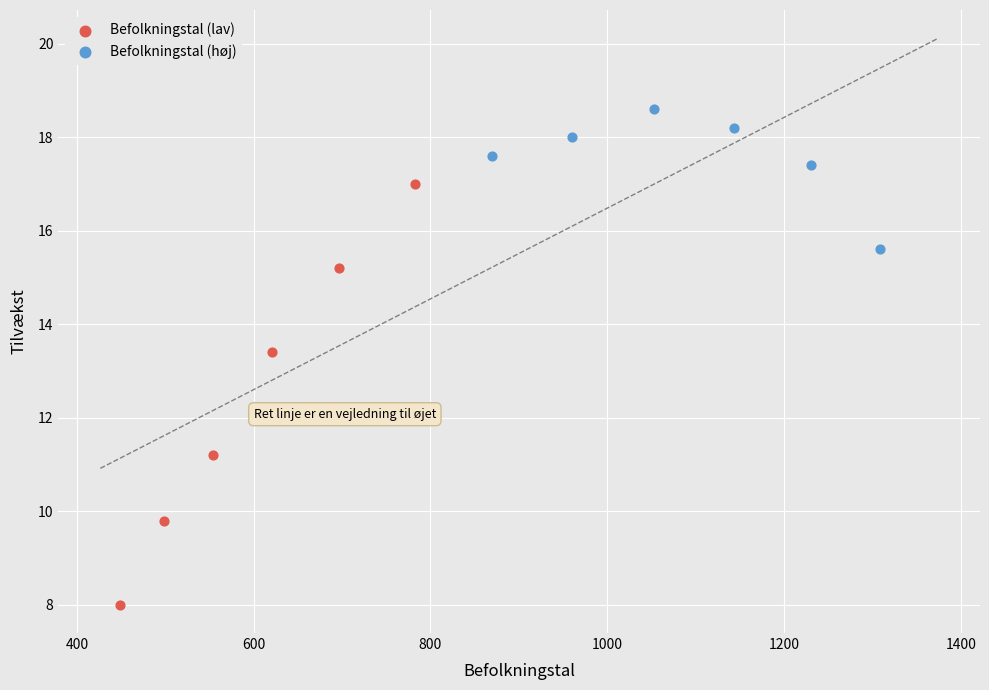

Which series reaches the minimum Y coordinate?

Befolkningstal (lav)